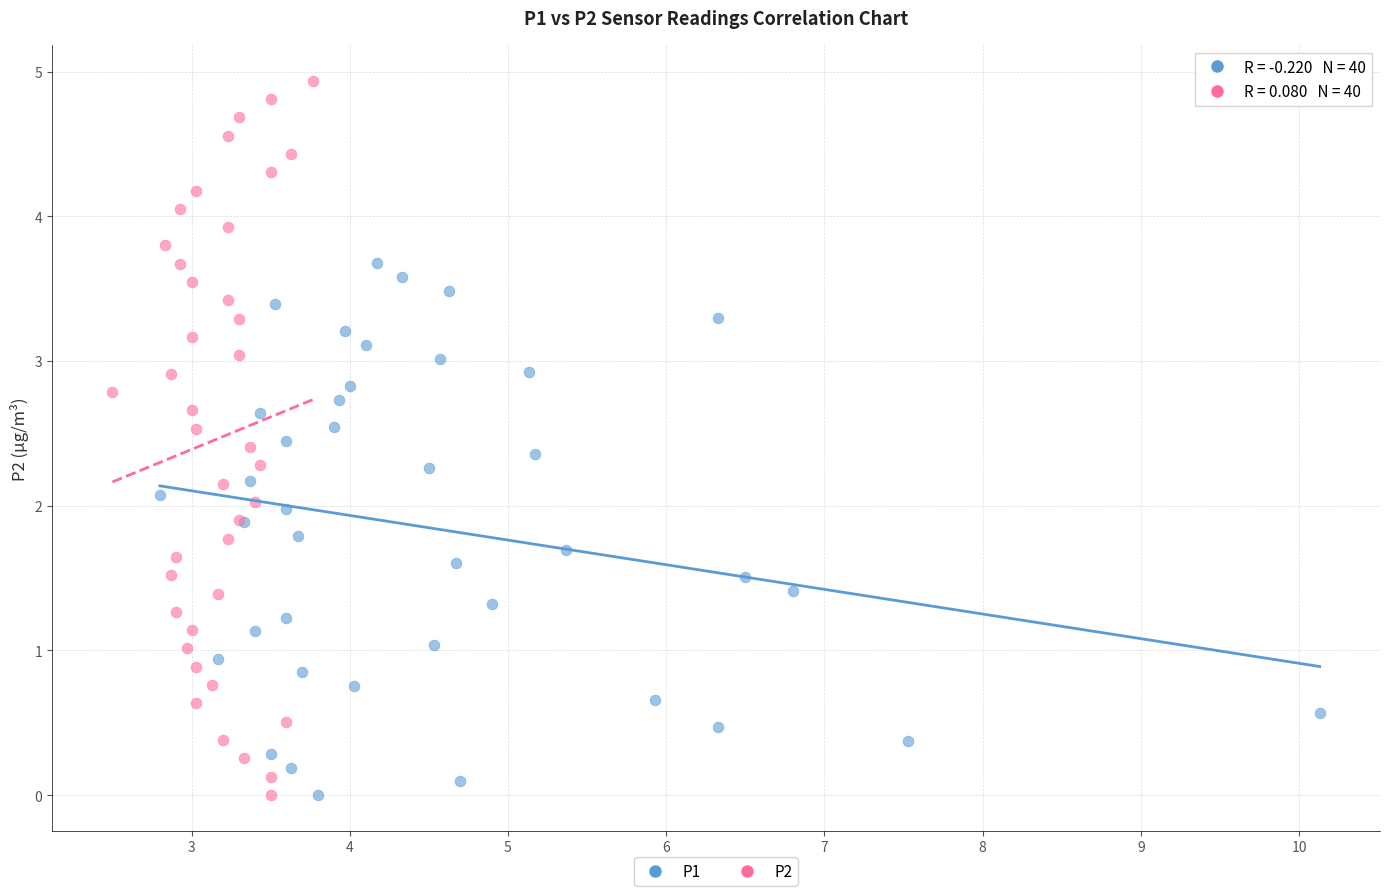

Which series contains the highest Y value?

P2